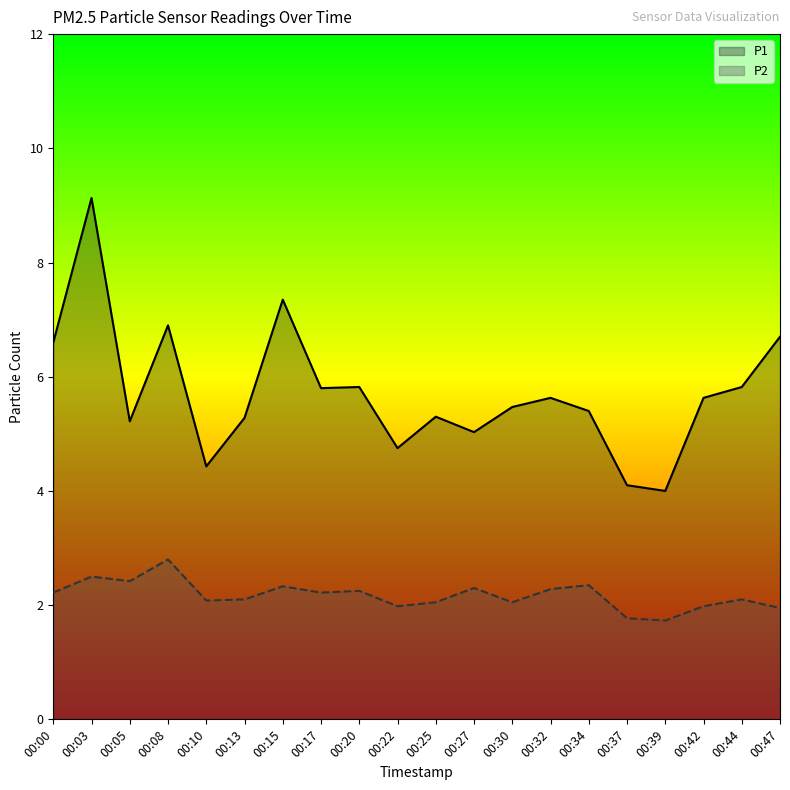

What is the difference between the highest and lowest values at 00:08?

4.1